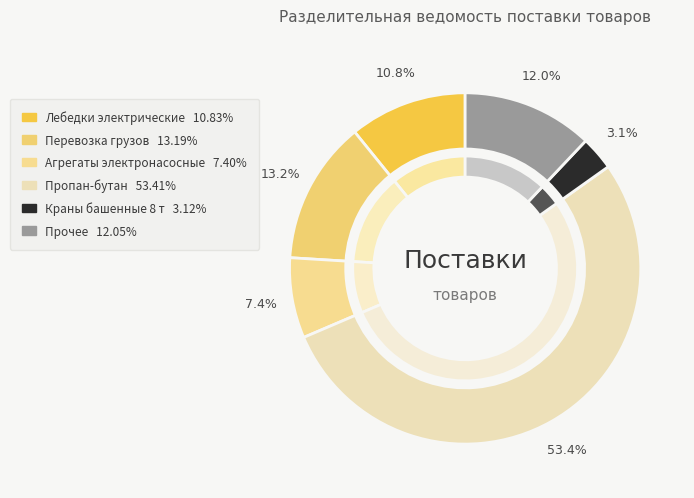

Does Пропан-бутан account for over 50% of the chart?

Yes